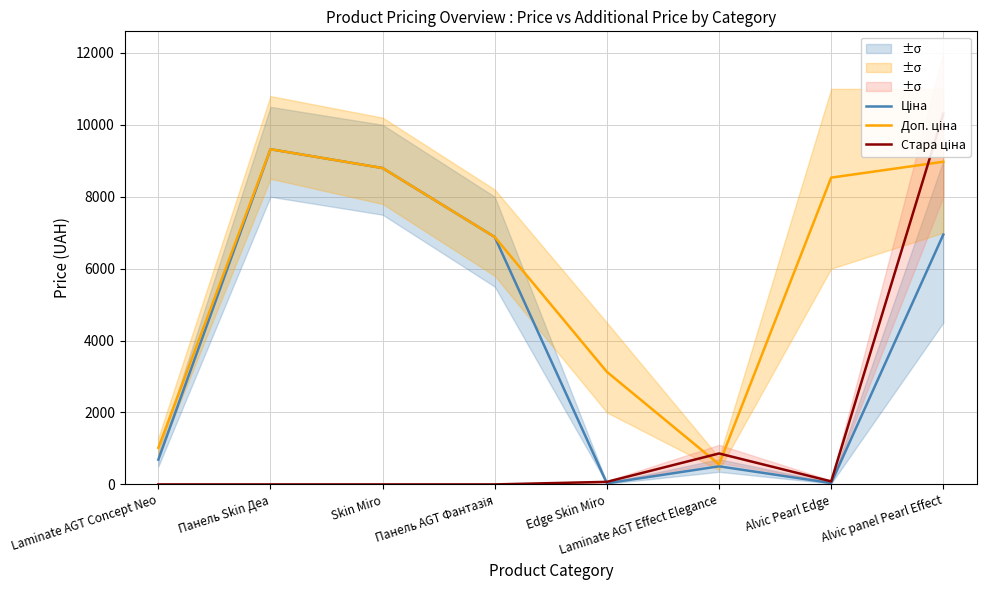

True or false: Ціна and Доп. ціна cross at least once.

False